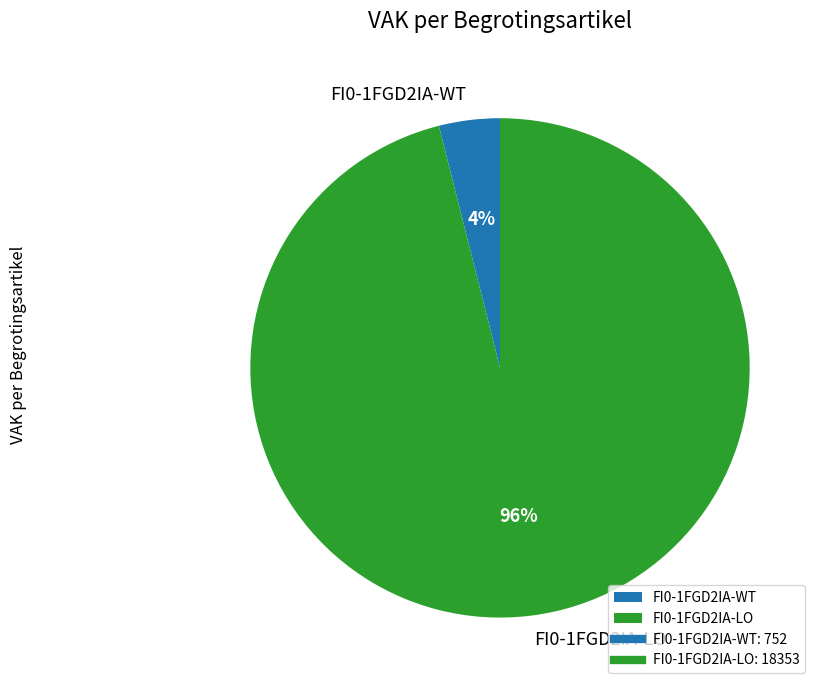

What is the smallest slice in the pie chart?

FI0-1FGD2IA-WT